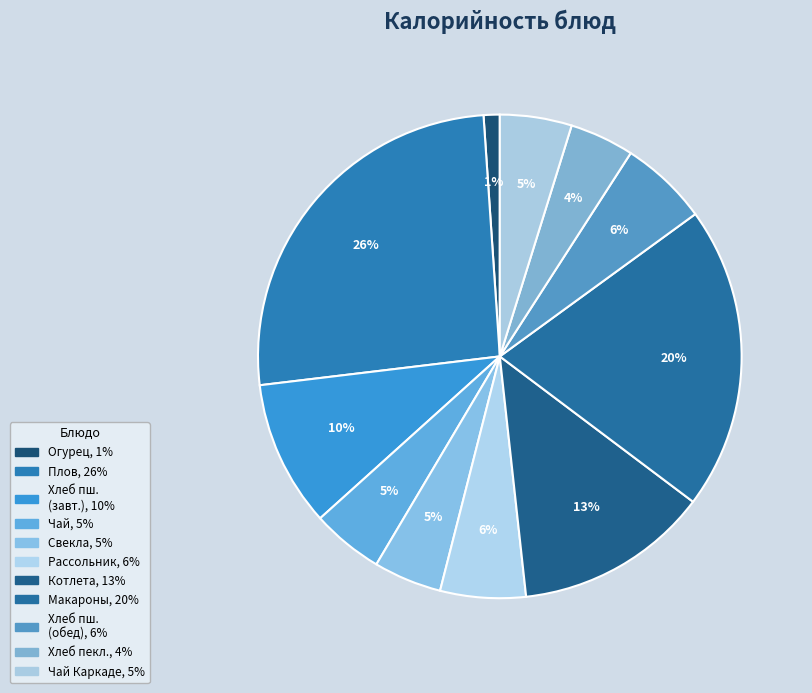

Does any single category account for the majority?

No